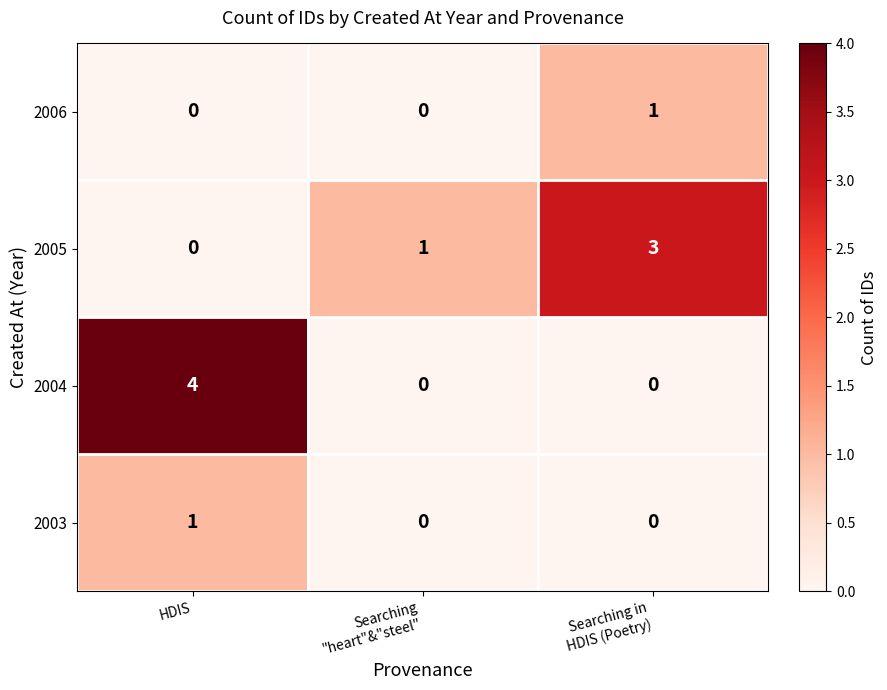

True or false: 2005 has a value of -2 at HDIS.

False